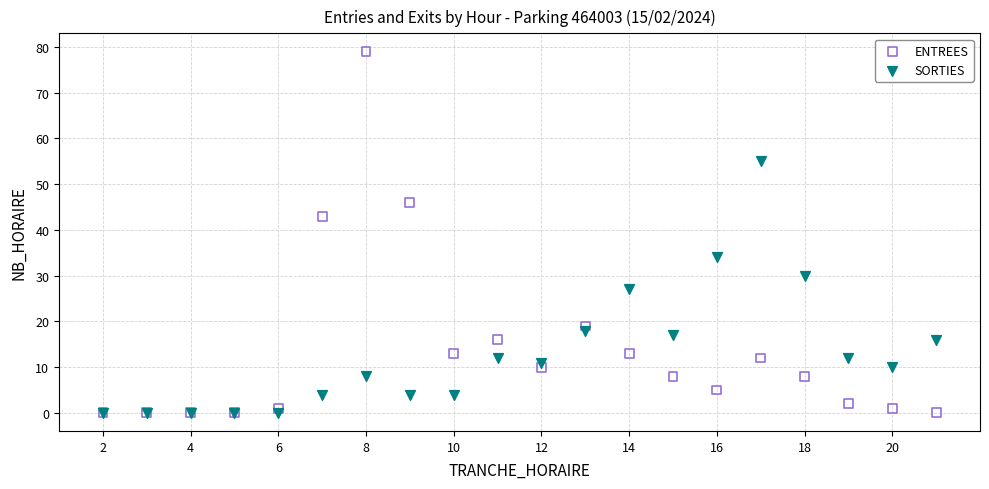

Which series contains the highest Y value?

ENTREES